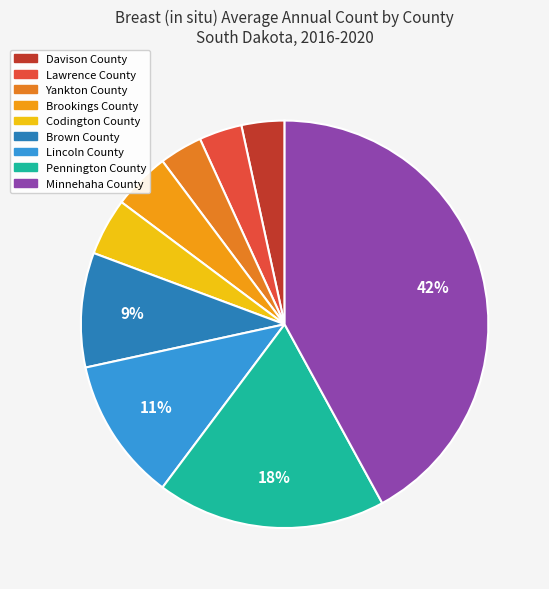

Which has a higher value, Lawrence County or Brown County?

Brown County